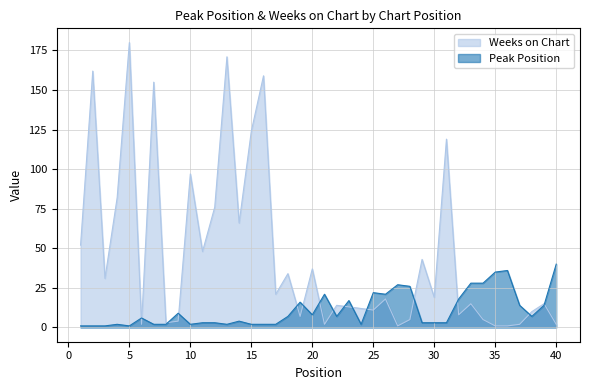

List the series in order of their overall mean, highest first.

Weeks on Chart, Peak Position